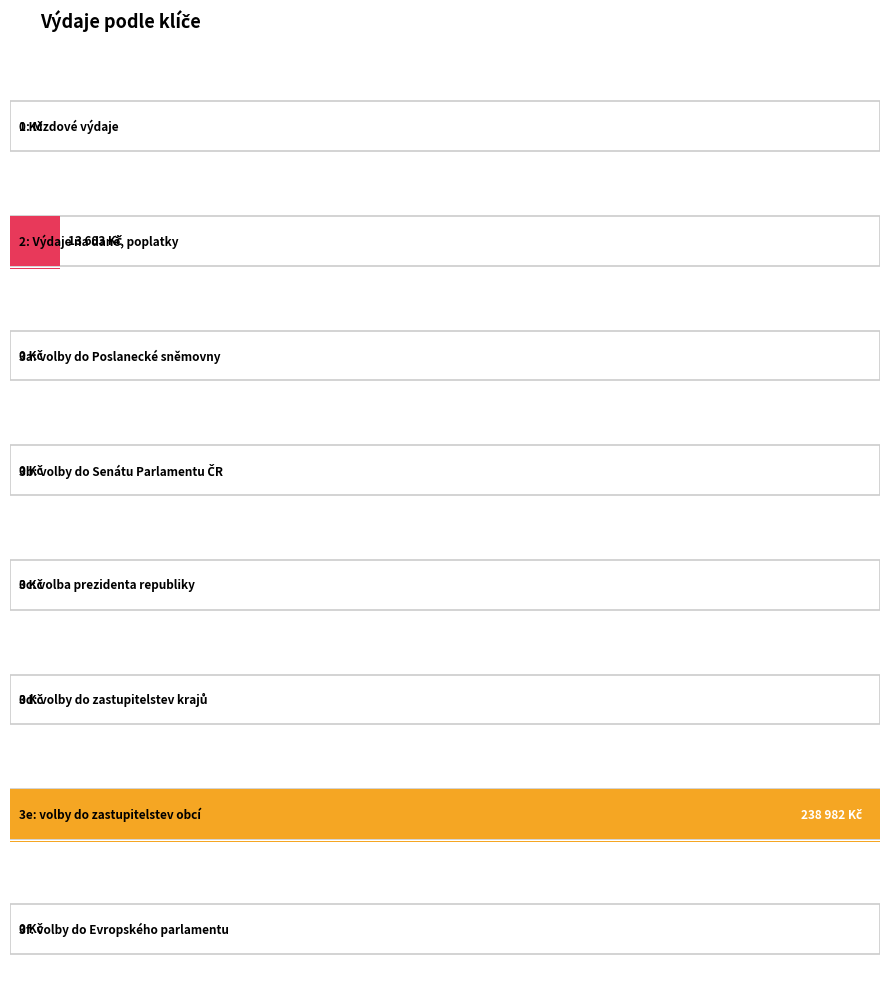

What is the average value?

31573